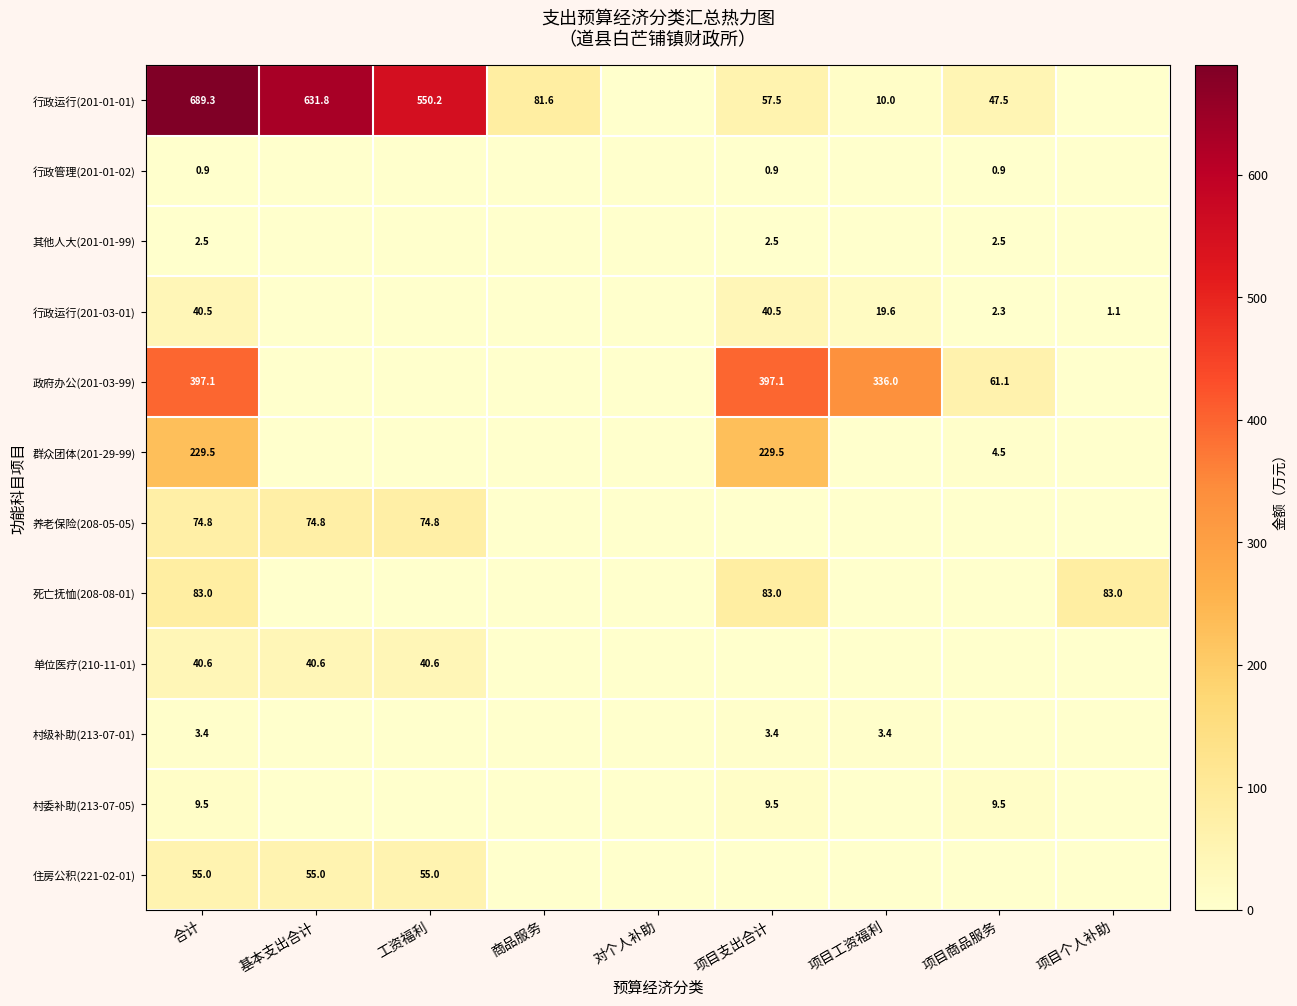

What is the total value across all series at 工资福利?

720.6